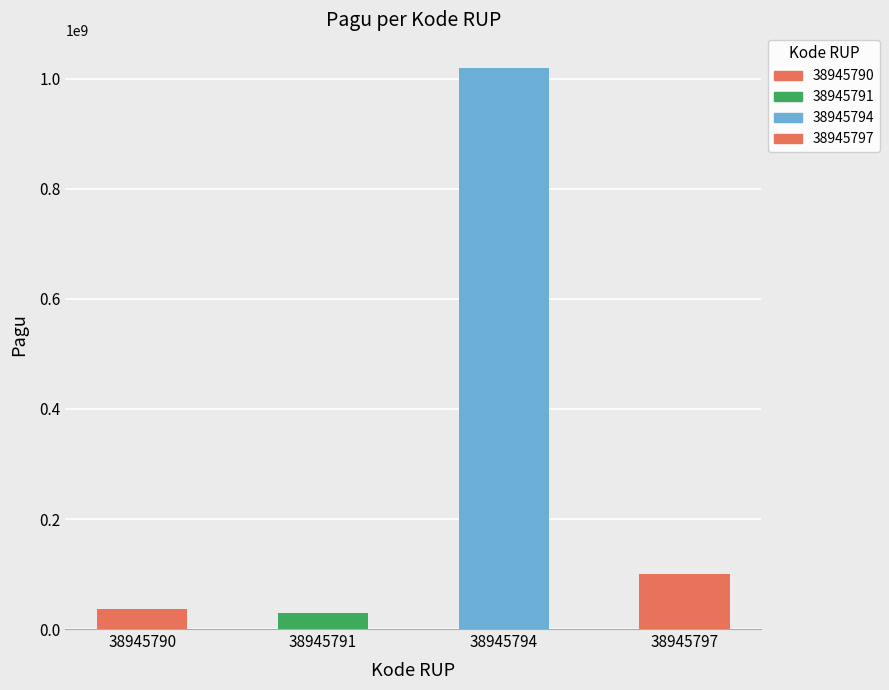

Reading left to right, extract all data points from this chart.

38945790=36000000	38945791=30000000	38945794=1020000000	38945797=100000000